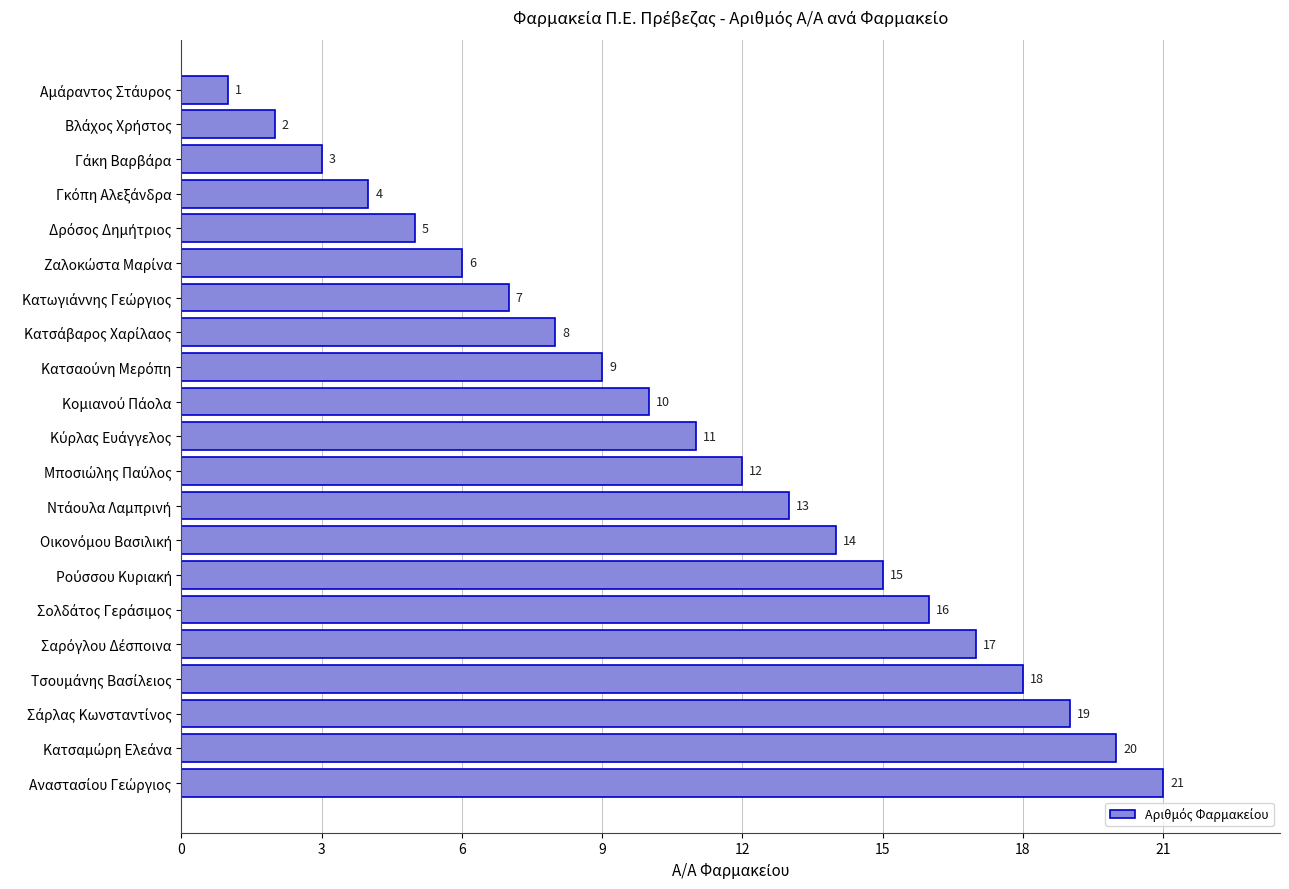

What is the value of the 12th bar from the top?

12